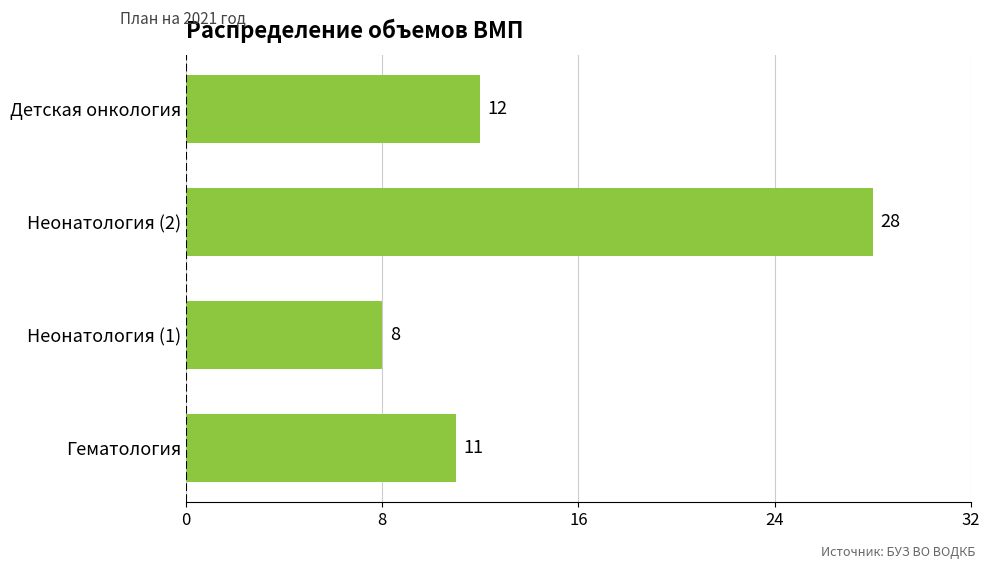

Which category has the lowest value across all series?

Неонатология (1)